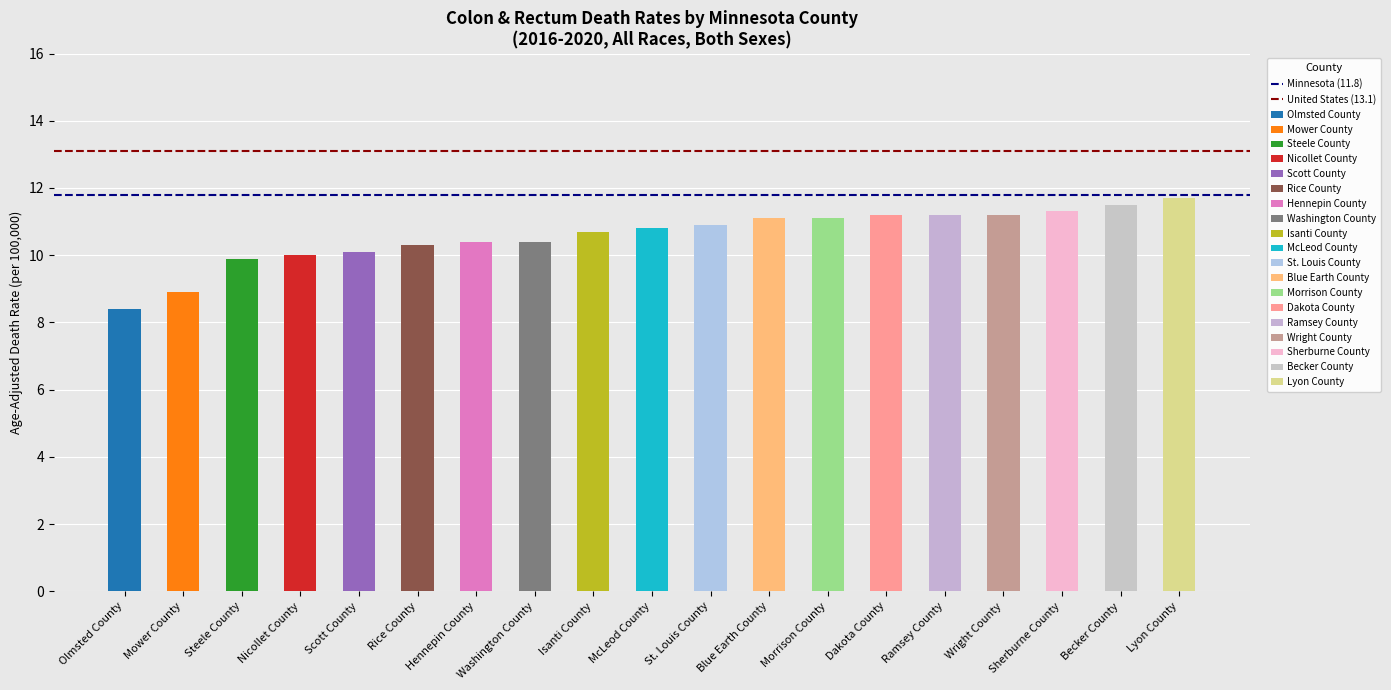

What is the sum of the Minnesota (11.8) values at Mower County and Olmsted County?

23.6